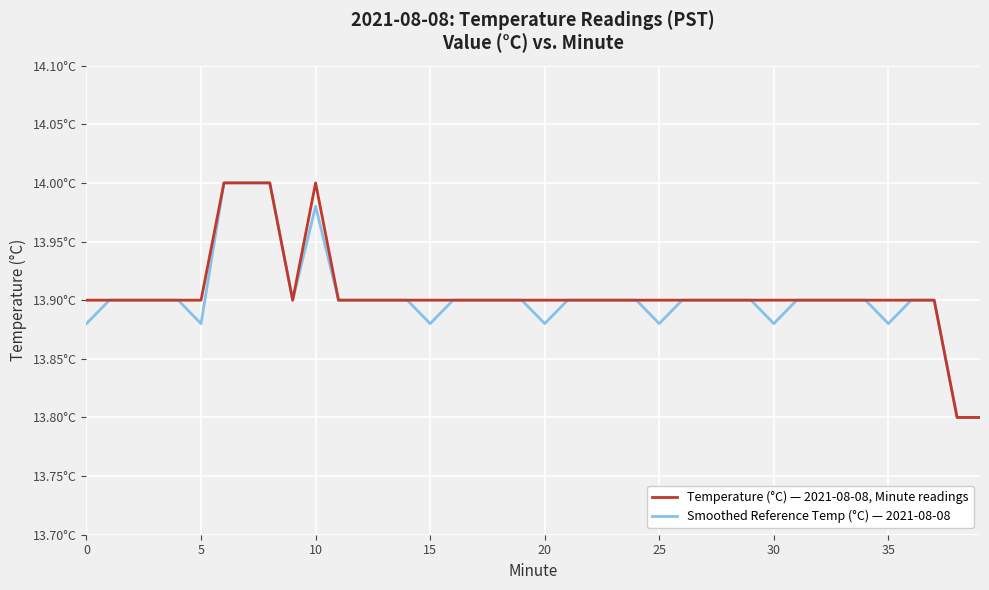

Does the chart display data point markers on the line(s)?

No